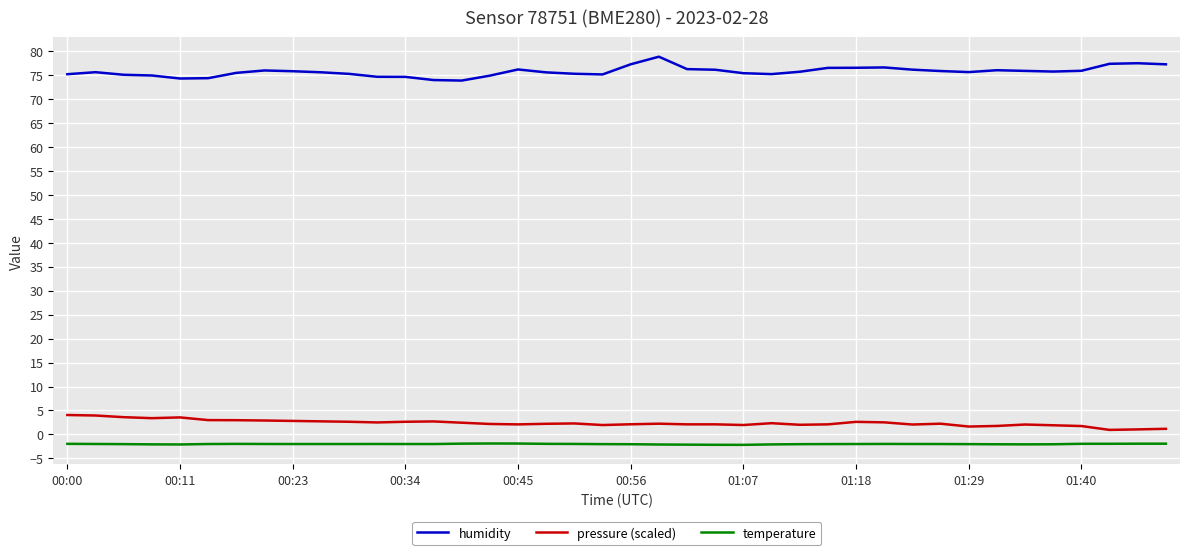

Rank the series by their maximum value, from highest to lowest.

humidity, pressure (scaled), temperature